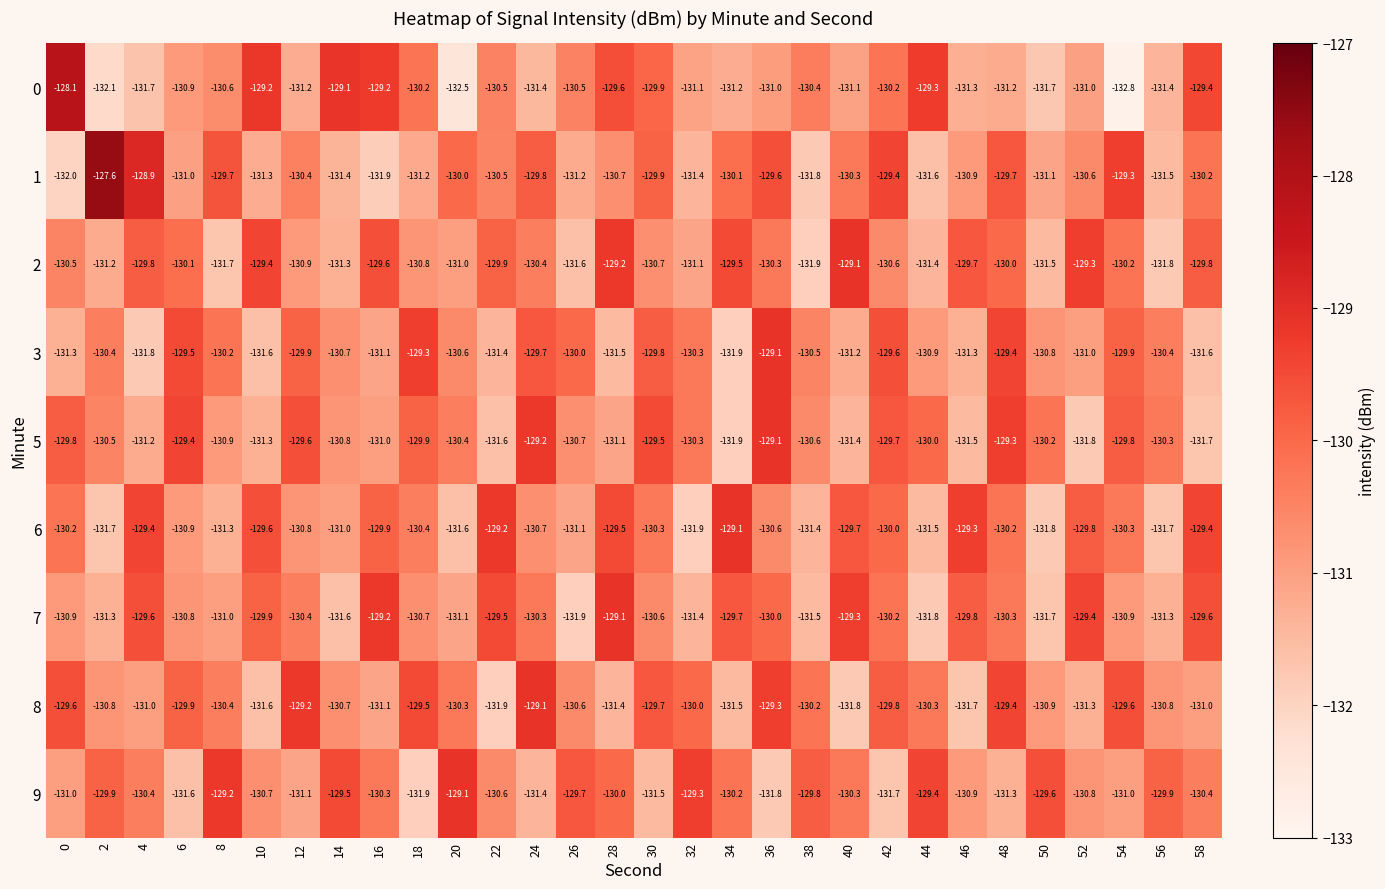

At 54, list the series in order from largest to smallest.

1, 8, 5, 3, 2, 6, 7, 9, 0